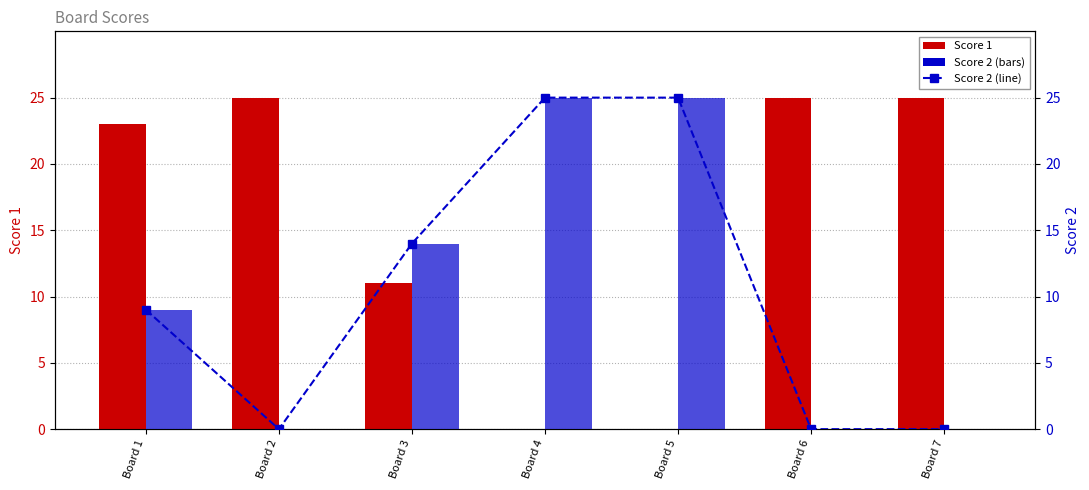

At which category is the sum across all series the highest?

Board 4